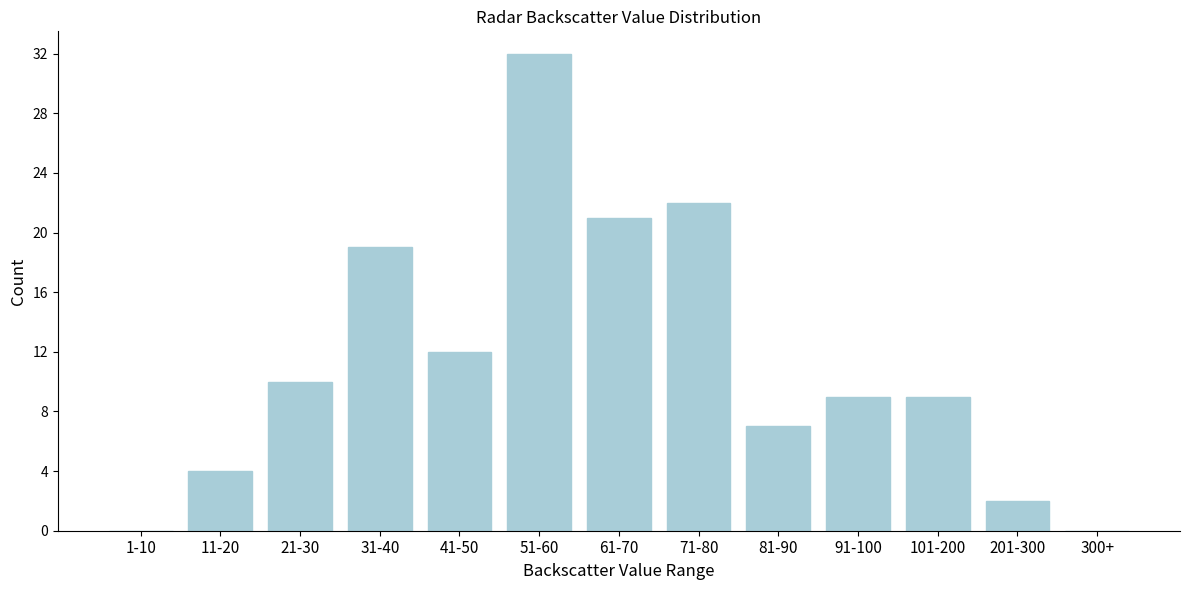

Reading left to right, extract all data points from this chart.

1-10=0	11-20=4	21-30=10	31-40=19	41-50=12	51-60=32	61-70=21	71-80=22	81-90=7	91-100=9	101-200=9	201-300=2	300+=0